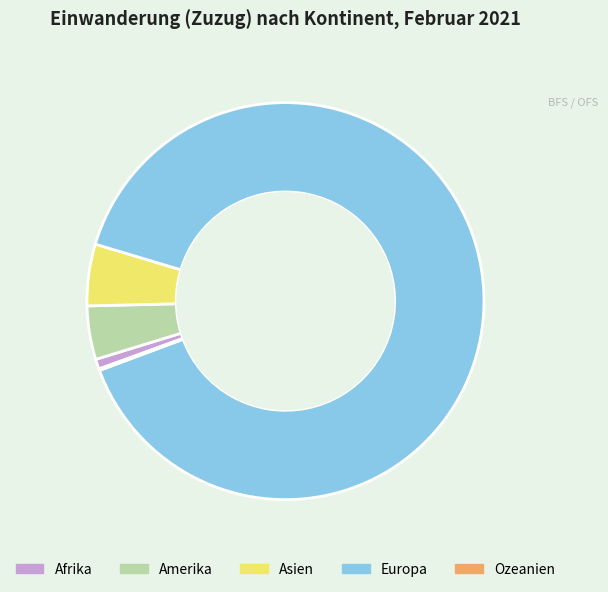

The Amerika slice represents 4% of the pie. True or false?

True